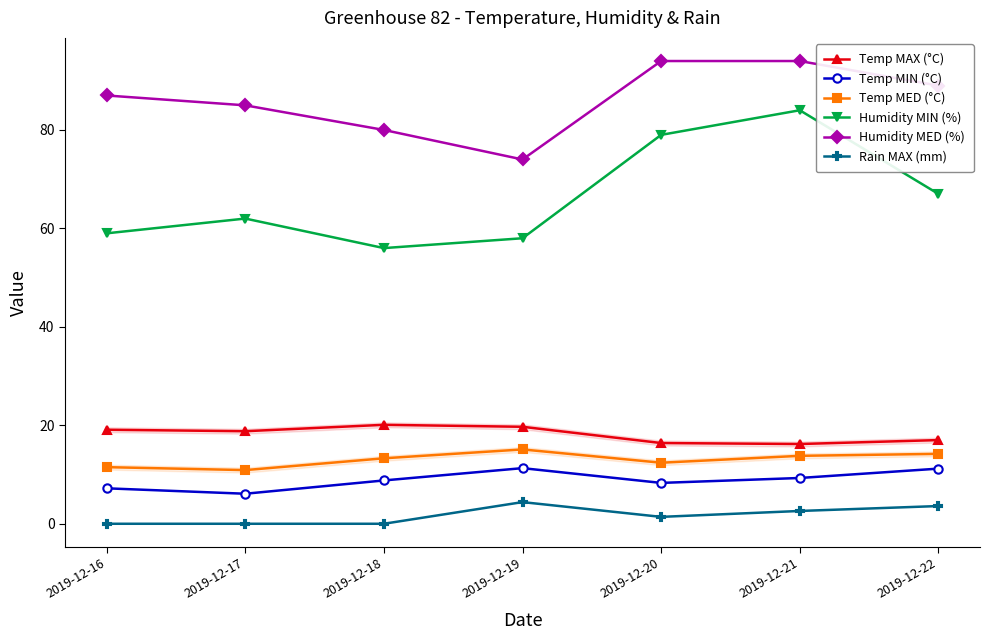

How many lines are shown in the chart?

6